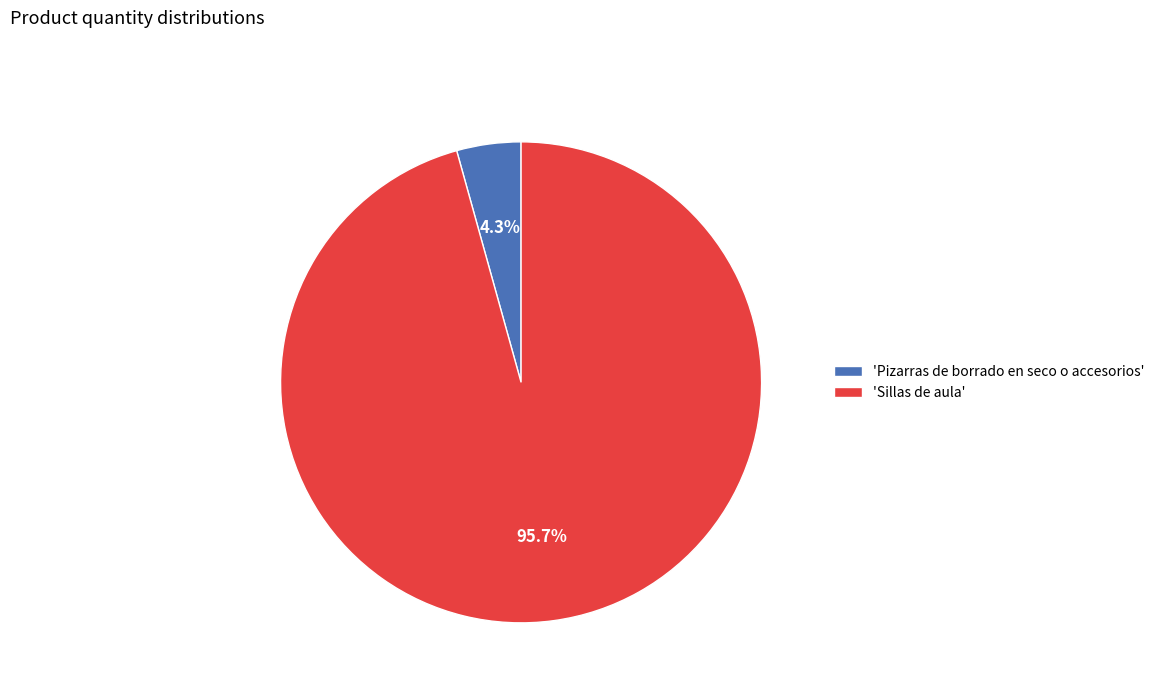

Is there any slice that represents more than half of the pie?

Yes